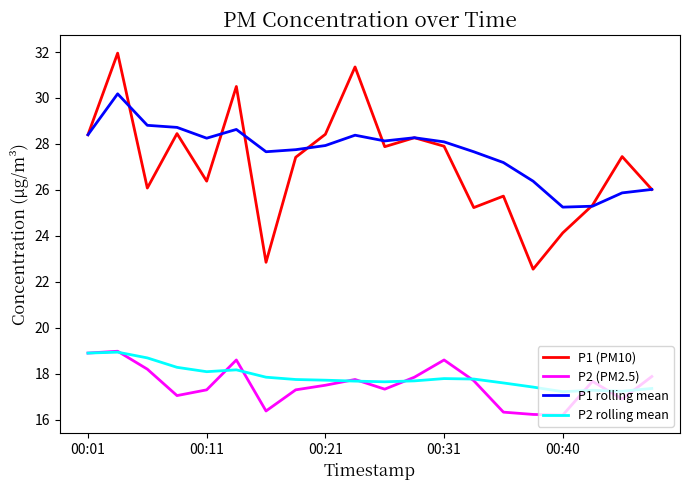

Which series has the largest range (max minus min)?

P1 (PM10)